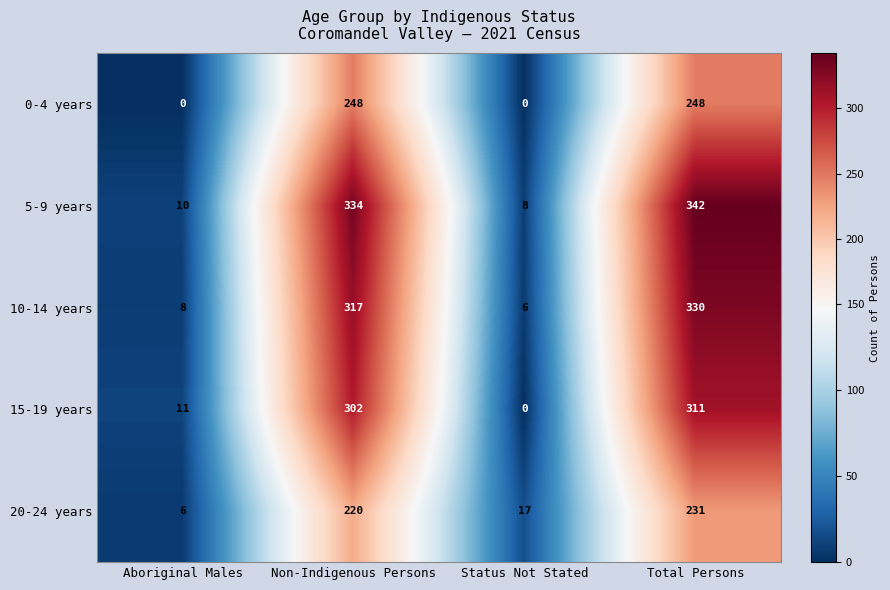

At which label is 20-24 years closest to 118?

Status Not Stated